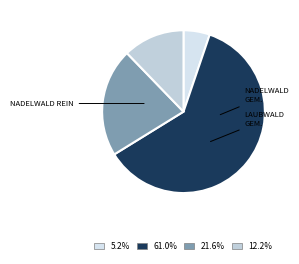

How many slices are in this pie chart?

4